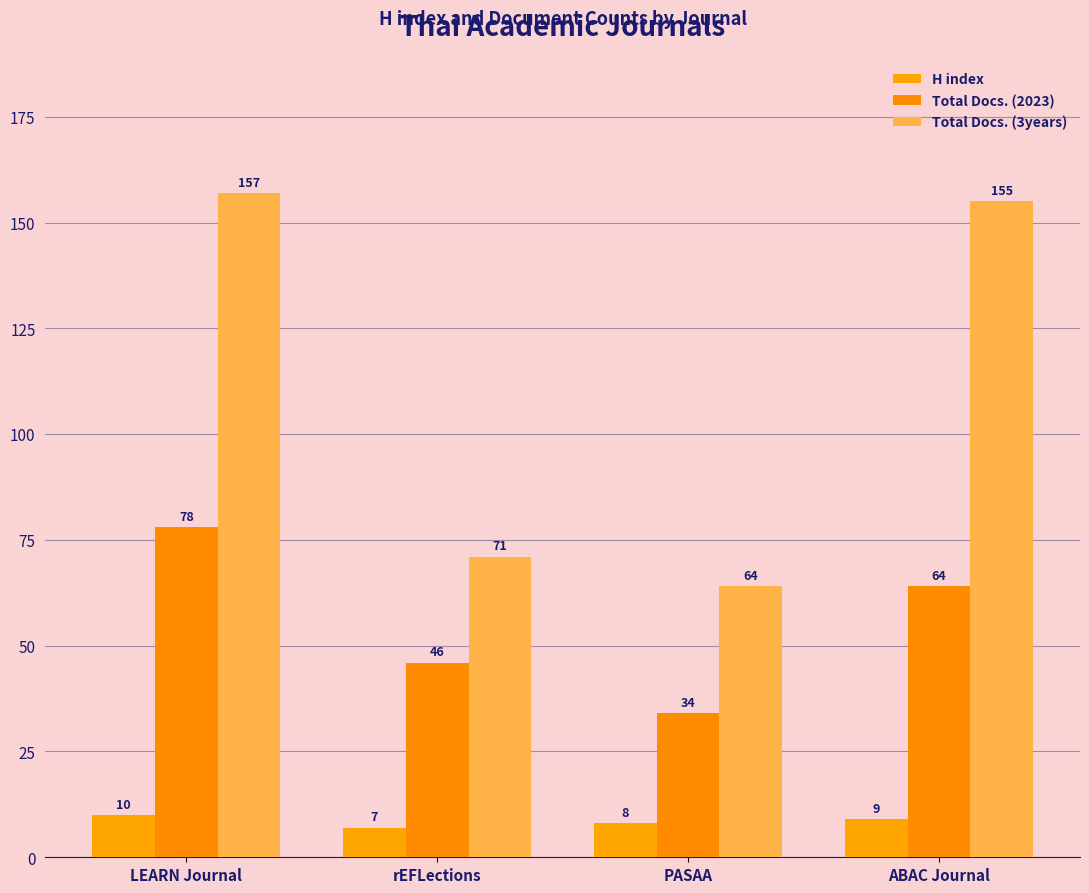

What is the greatest value displayed?

157